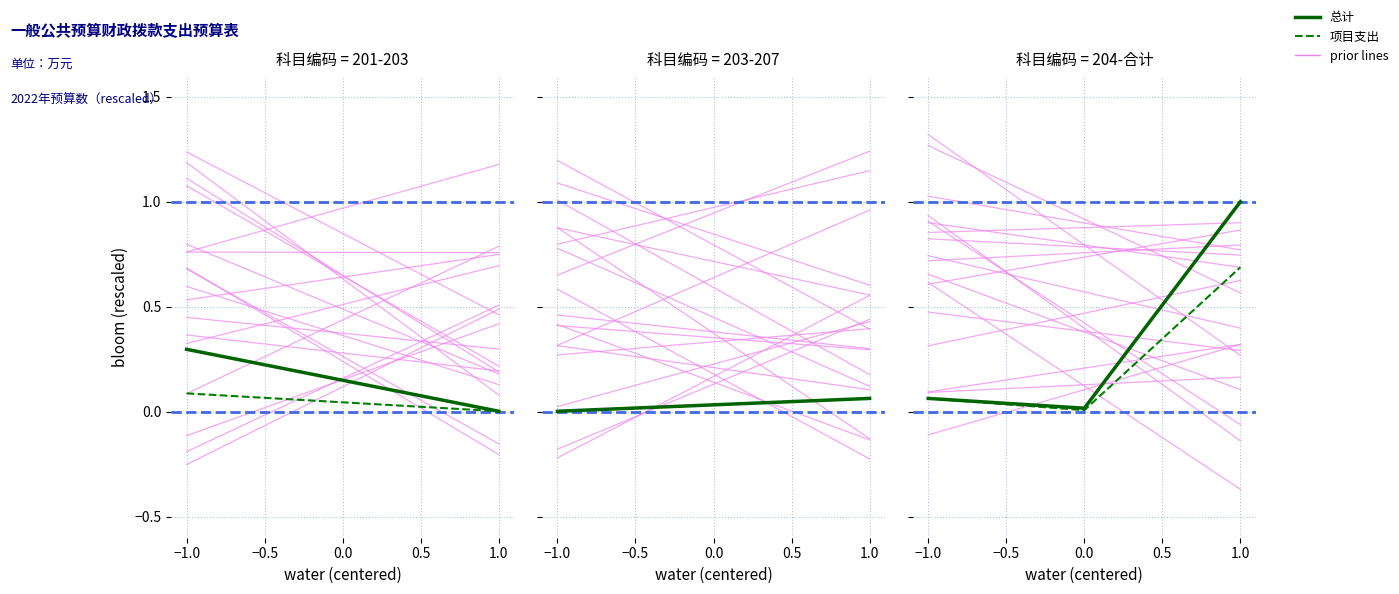

Does the chart display data point markers on the line(s)?

No